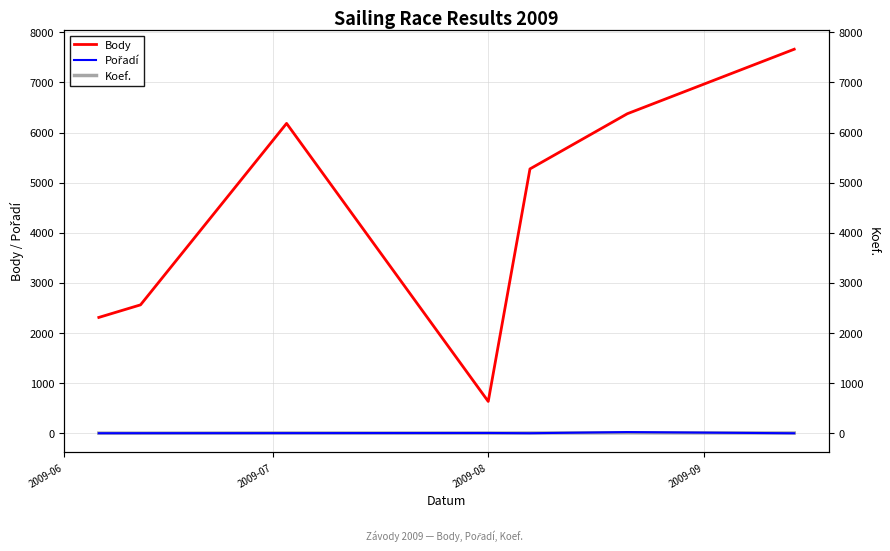

How many intersections are there between Koef. and Pořadí?

4